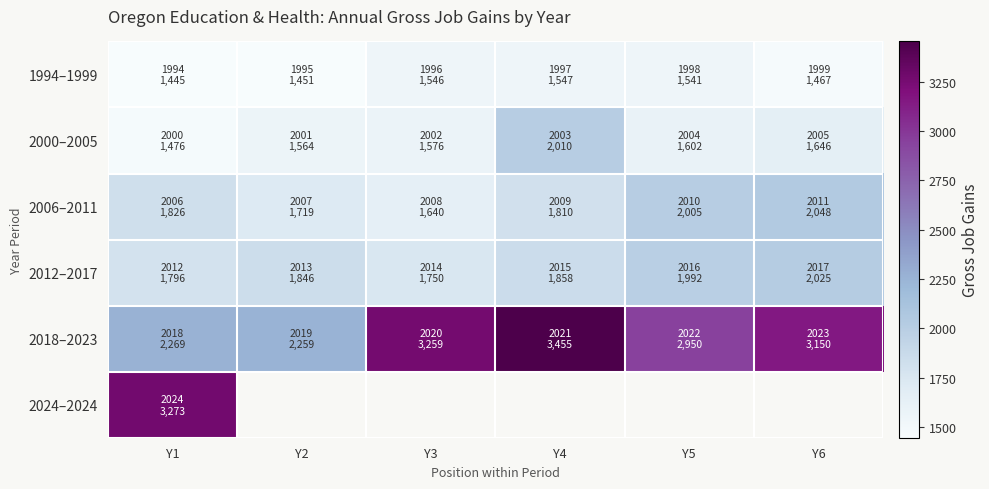

What is the spread (max minus min) of values at Y4?

1908.0